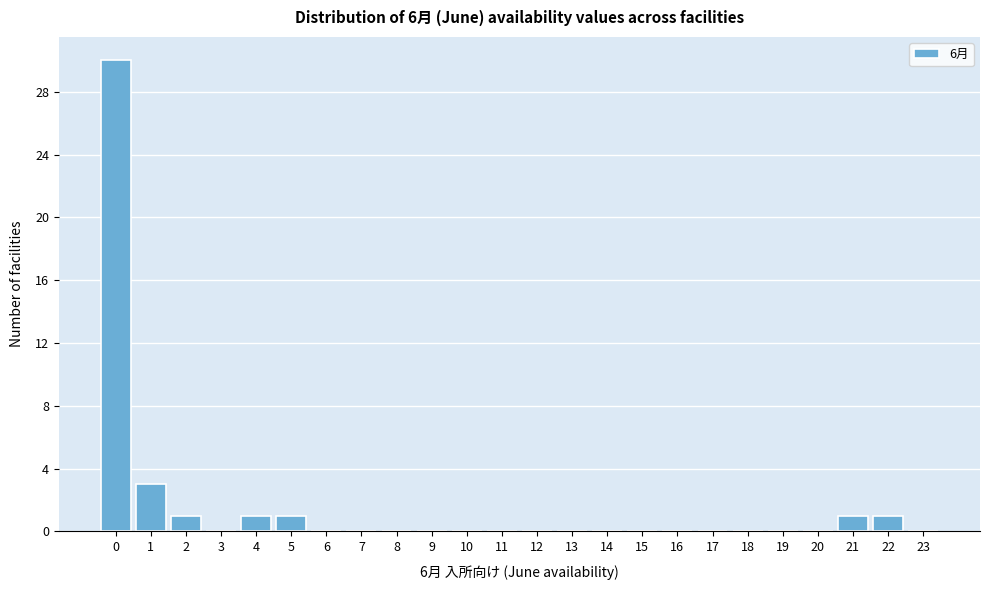

What is the height of the bar covering 20.5 to 21.5 on the x-axis? The values are not printed on the chart, so give them approximately, as read against the axis.

1